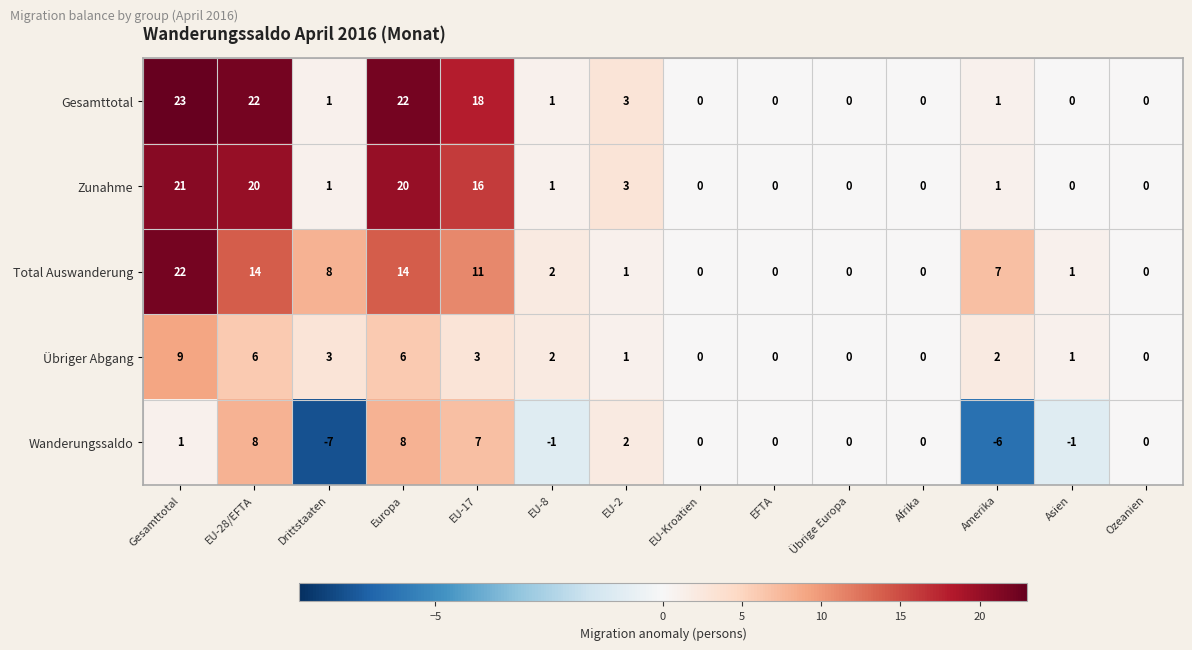

How many values in Gesamttotal are above zero?

8